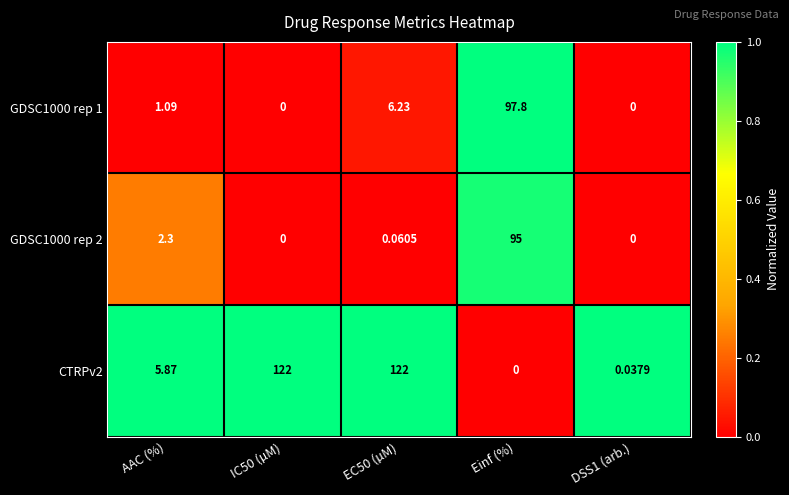

What is the difference between the highest and lowest values at Einf (%)?

97.8